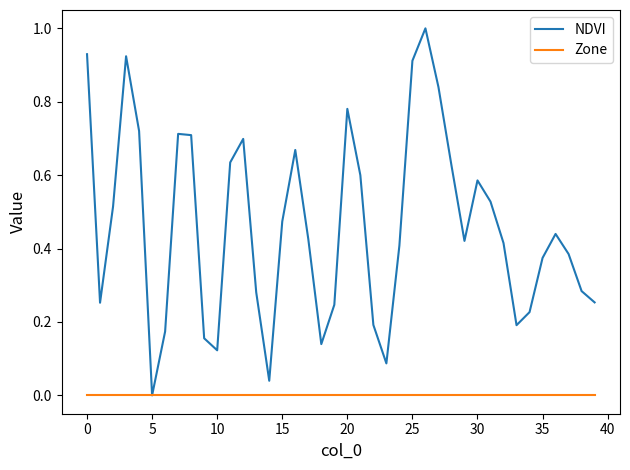

Which series has the largest range (max minus min)?

NDVI